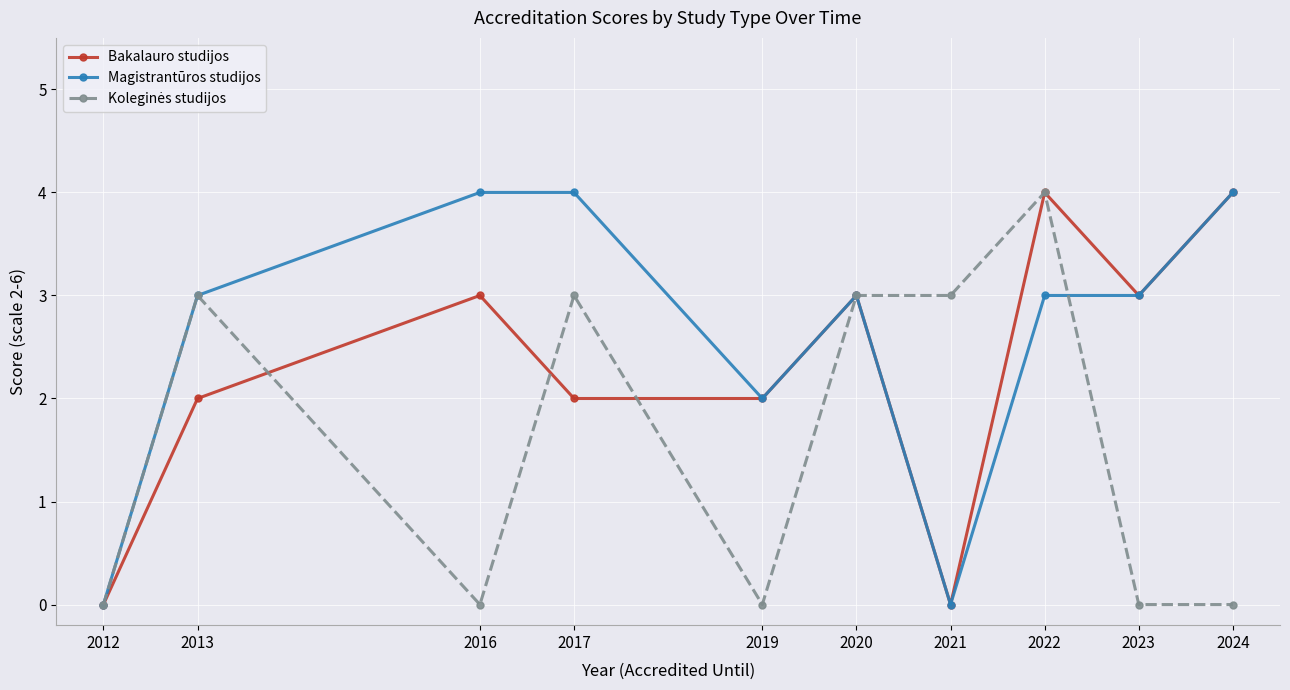

What is the sum of all Magistrantūros studijos values?

26